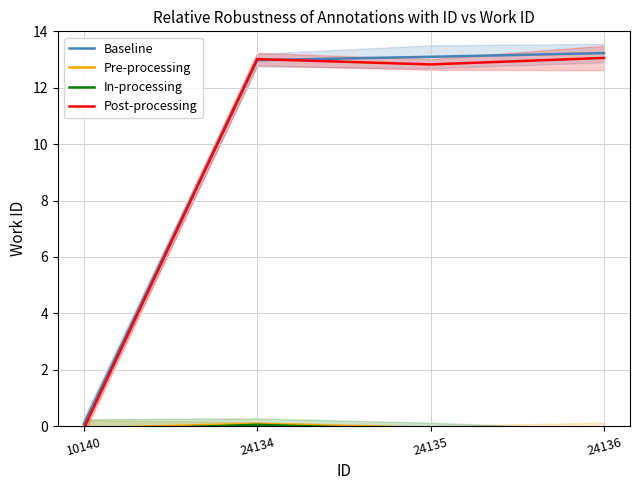

Is it true that In-processing equals -0.1 at 24136?

False